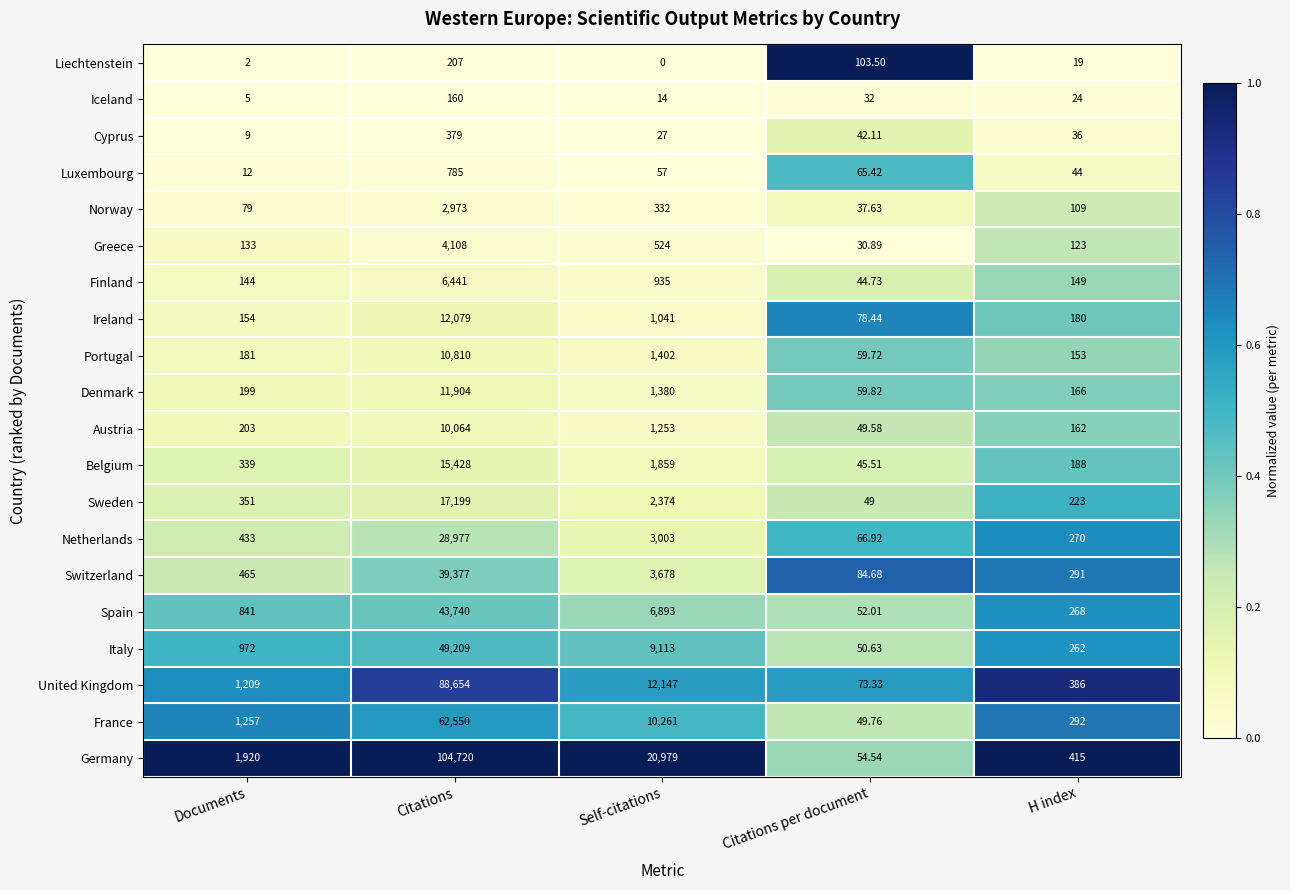

Rank the series by their maximum value, from highest to lowest.

Germany, United Kingdom, France, Italy, Spain, Switzerland, Netherlands, Sweden, Belgium, Ireland, Denmark, Portugal, Austria, Finland, Greece, Norway, Luxembourg, Cyprus, Liechtenstein, Iceland